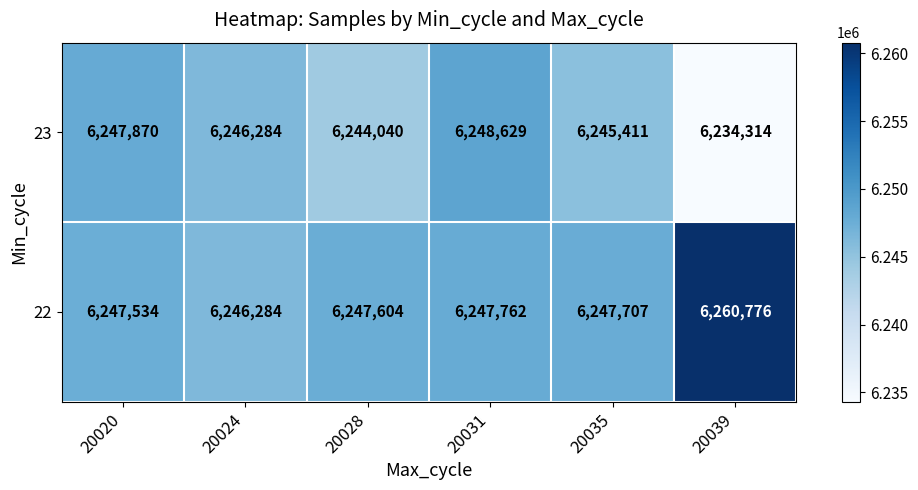

Reading right to left, extract all data points from this chart.

23: 20039=6234314	20035=6245411	20031=6248629	20028=6244040	20024=6246284	20020=6247870
22: 20039=6260776	20035=6247707	20031=6247762	20028=6247604	20024=6246284	20020=6247534